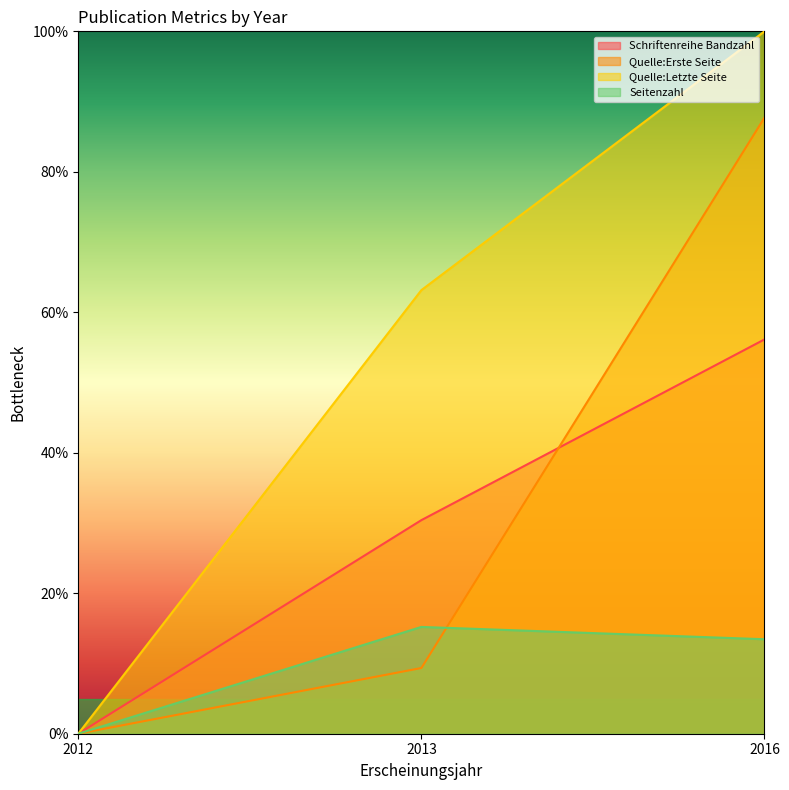

Which series changed the most between 2013 and 2016?

Quelle:Erste Seite